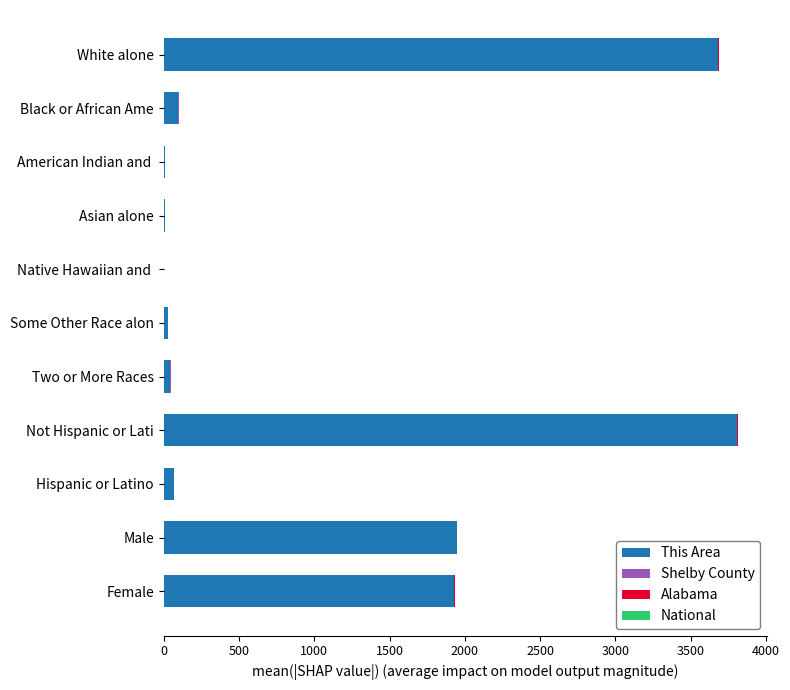

Which category has the highest value in the This Area series?

Not Hispanic or Lati